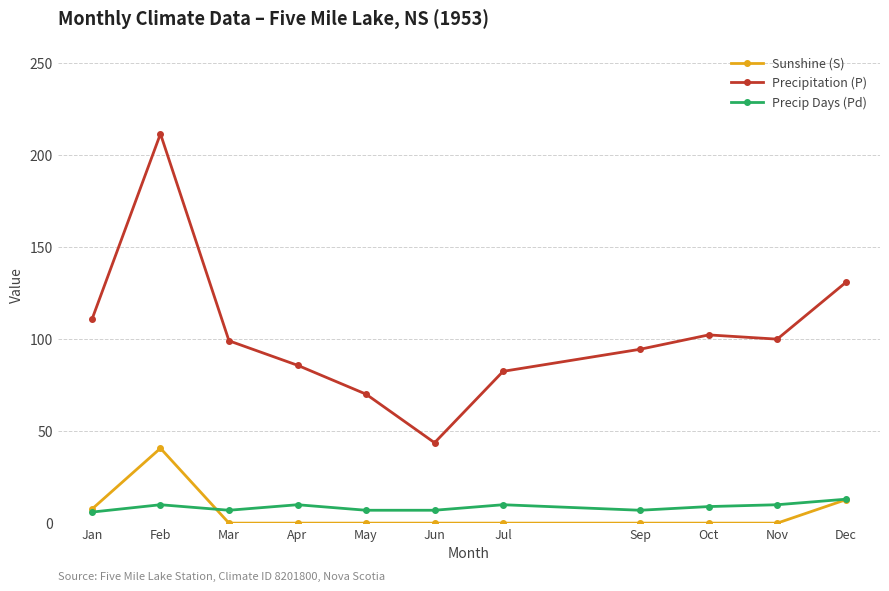

At which category does Sunshine (S) reach its first local peak?

Feb